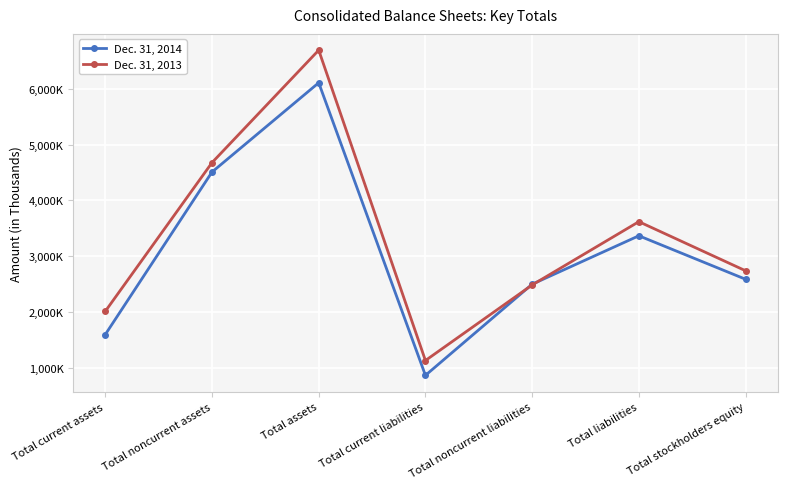

True or false: Dec. 31, 2013 has a value of 2740803 at Total stockholders equity.

True